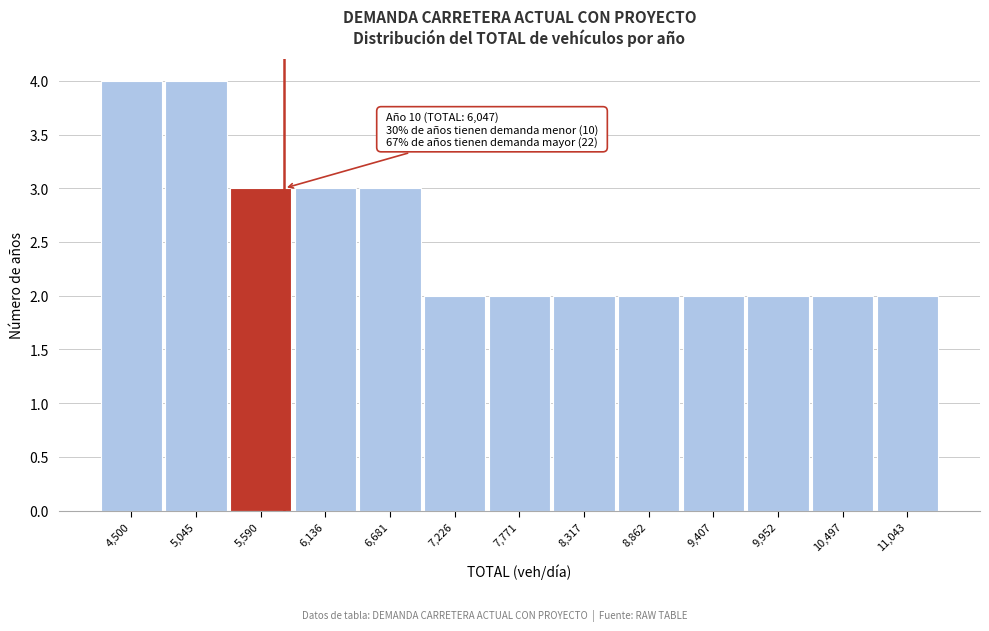

Reading right to left, what are all the values shown in this chart?

2	2	2	2	2	2	2	2	3	3	3	4	4